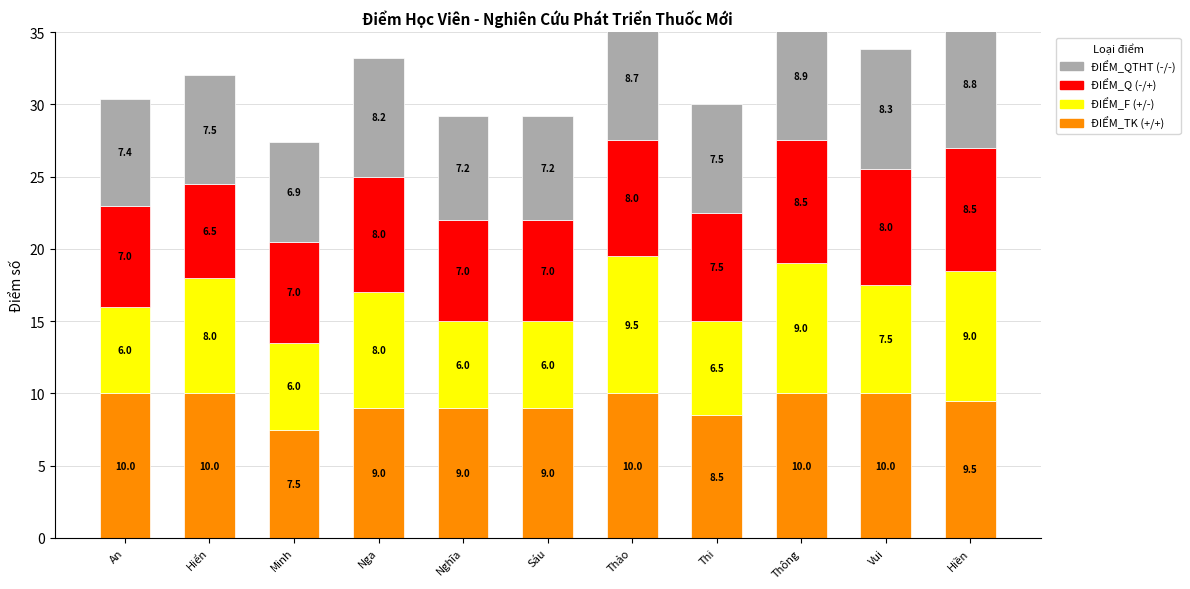

Is the value of ĐIỂM_TK at An greater than the value of ĐIỂM_F at Hiền?

No